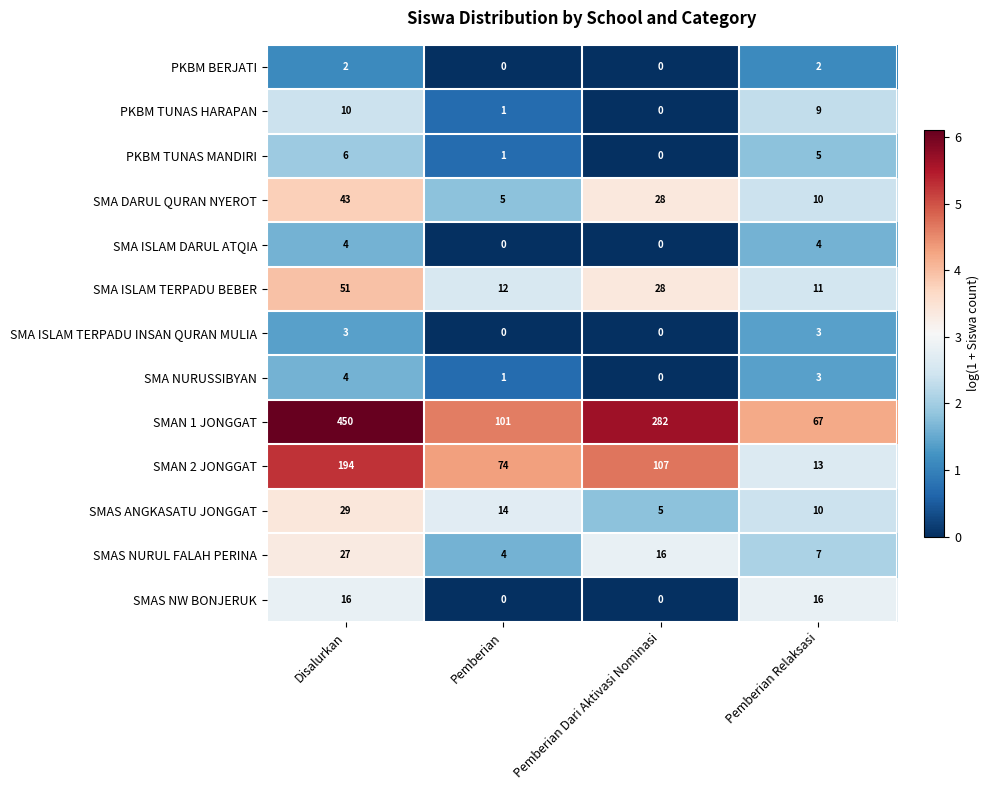

At which category is the sum across all series the highest?

Disalurkan